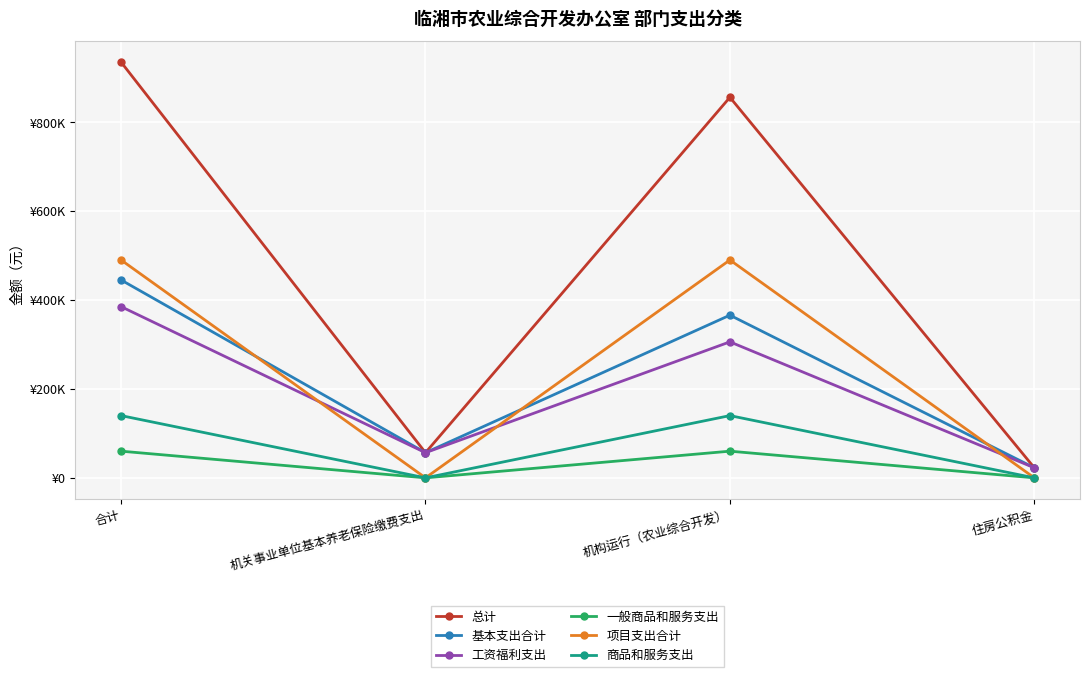

Which category has the highest value in the 一般商品和服务支出 series?

合计